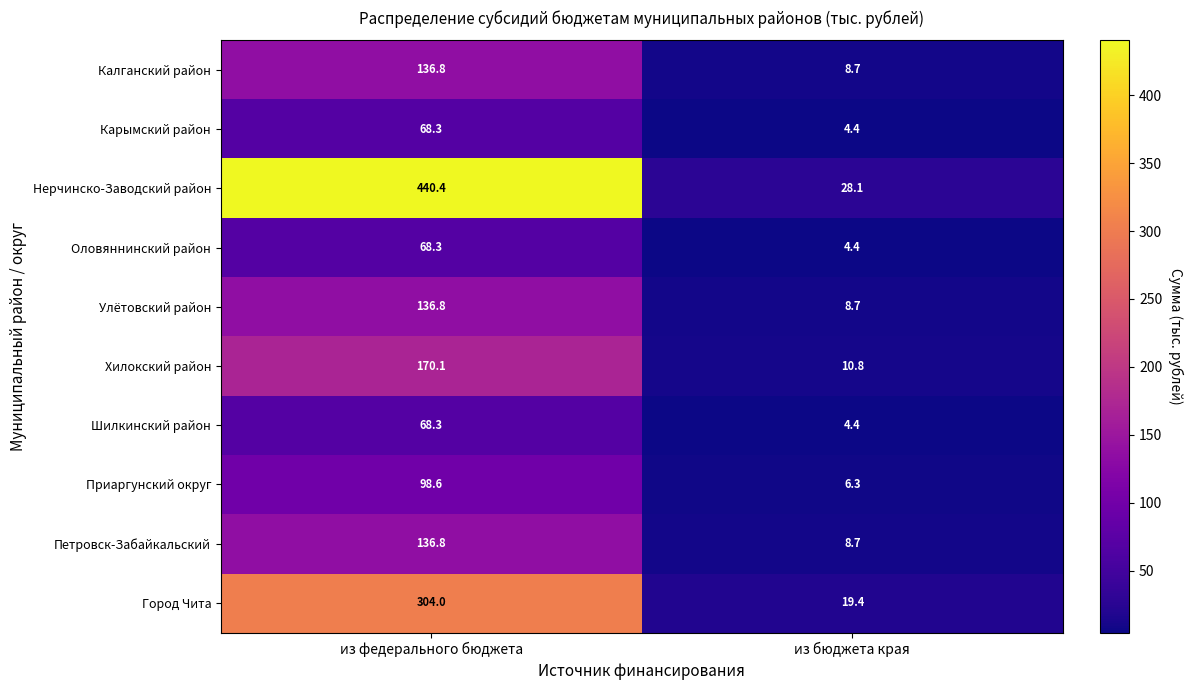

The Оловяннинский район series shows 89.3 at из федерального бюджета. True or false?

False